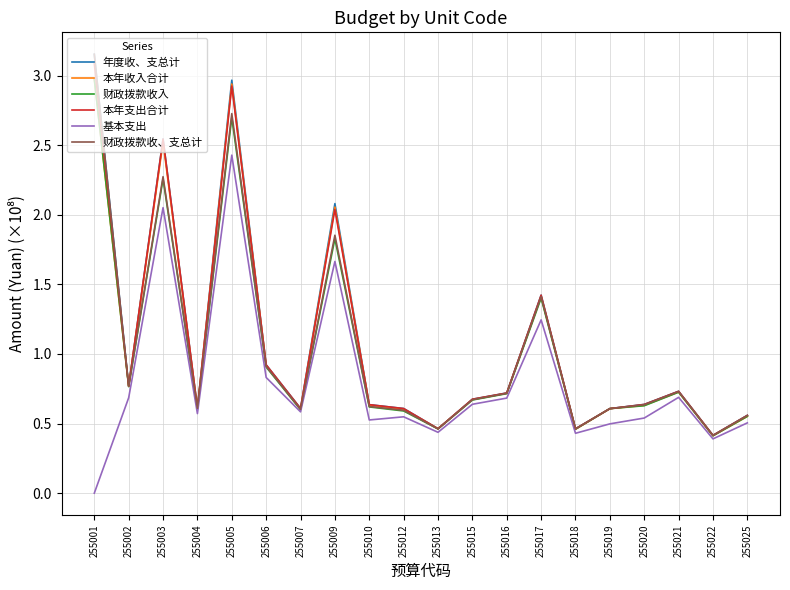

Is this an area chart (filled region under the line)?

No